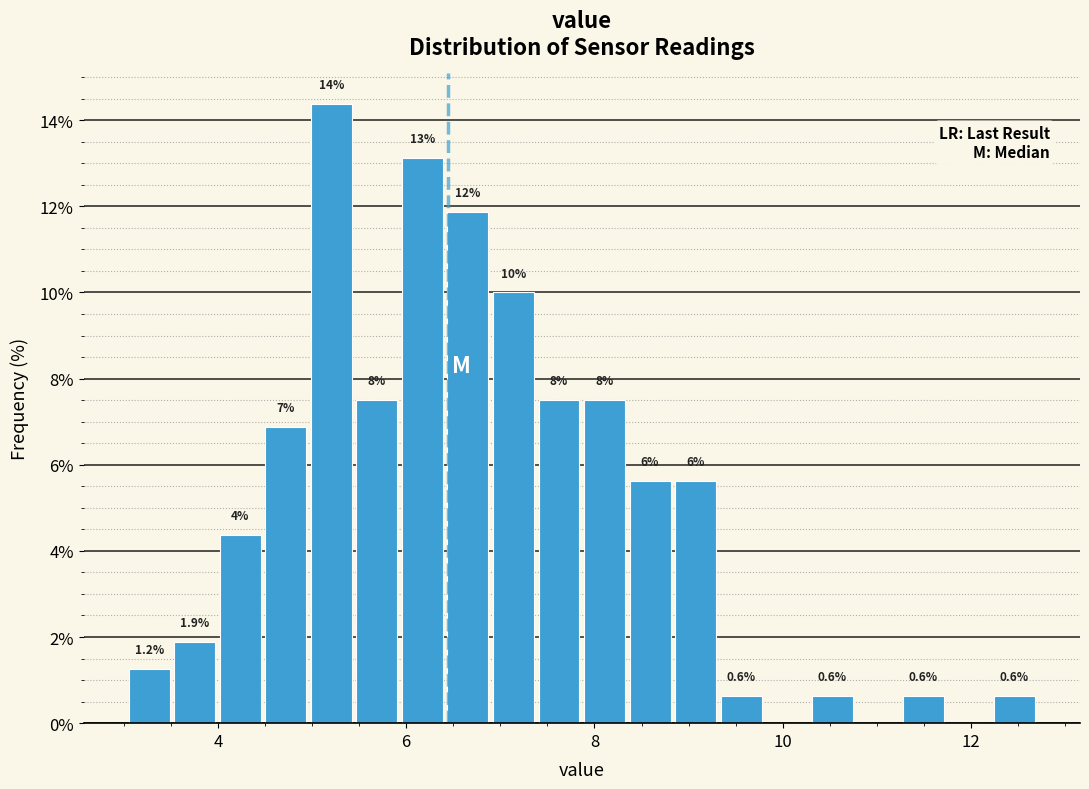

Around what value on the x-axis is the tallest bar? Give the approximate position of its centre, as read against the axis.

5.2